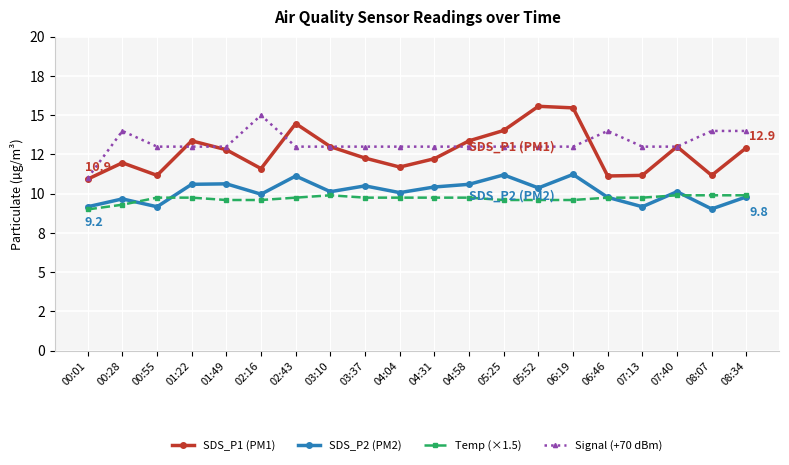

Reading left to right, list all the values displayed in this chart.

SDS_P1 (PM1): 00:01=10.9	00:28=12.0	00:55=11.2	01:22=13.4	01:49=12.8	02:16=11.6	02:43=14.5	03:10=13.0	03:37=12.3	04:04=11.7	04:31=12.2	04:58=13.4	05:25=14.0	05:52=15.6	06:19=15.5	06:46=11.1	07:13=11.2	07:40=13.0	08:07=11.2	08:34=12.9
SDS_P2 (PM2): 00:01=9.2	00:28=9.7	00:55=9.2	01:22=10.6	01:49=10.6	02:16=10.0	02:43=11.1	03:10=10.1	03:37=10.5	04:04=10.1	04:31=10.4	04:58=10.6	05:25=11.2	05:52=10.4	06:19=11.2	06:46=9.8	07:13=9.2	07:40=10.1	08:07=9.0	08:34=9.8
Temp (×1.5): 00:01=9.0	00:28=9.3	00:55=9.8	01:22=9.8	01:49=9.6	02:16=9.6	02:43=9.8	03:10=9.9	03:37=9.8	04:04=9.8	04:31=9.8	04:58=9.8	05:25=9.6	05:52=9.6	06:19=9.6	06:46=9.8	07:13=9.8	07:40=9.9	08:07=9.9	08:34=9.9
Signal (+70 dBm): 00:01=11.0	00:28=14.0	00:55=13.0	01:22=13.0	01:49=13.0	02:16=15.0	02:43=13.0	03:10=13.0	03:37=13.0	04:04=13.0	04:31=13.0	04:58=13.0	05:25=13.0	05:52=13.0	06:19=13.0	06:46=14.0	07:13=13.0	07:40=13.0	08:07=14.0	08:34=14.0